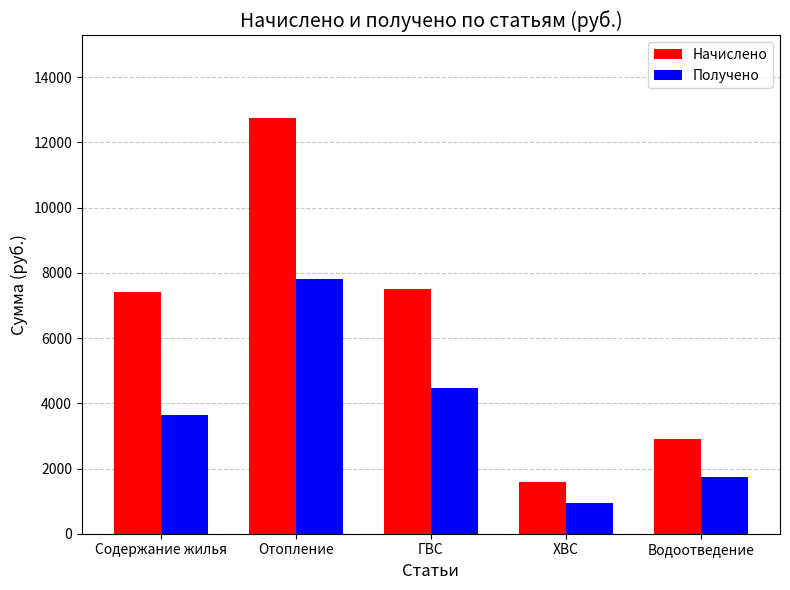

What is the difference between the second highest and minimum values in the Начислено series?

5907.7